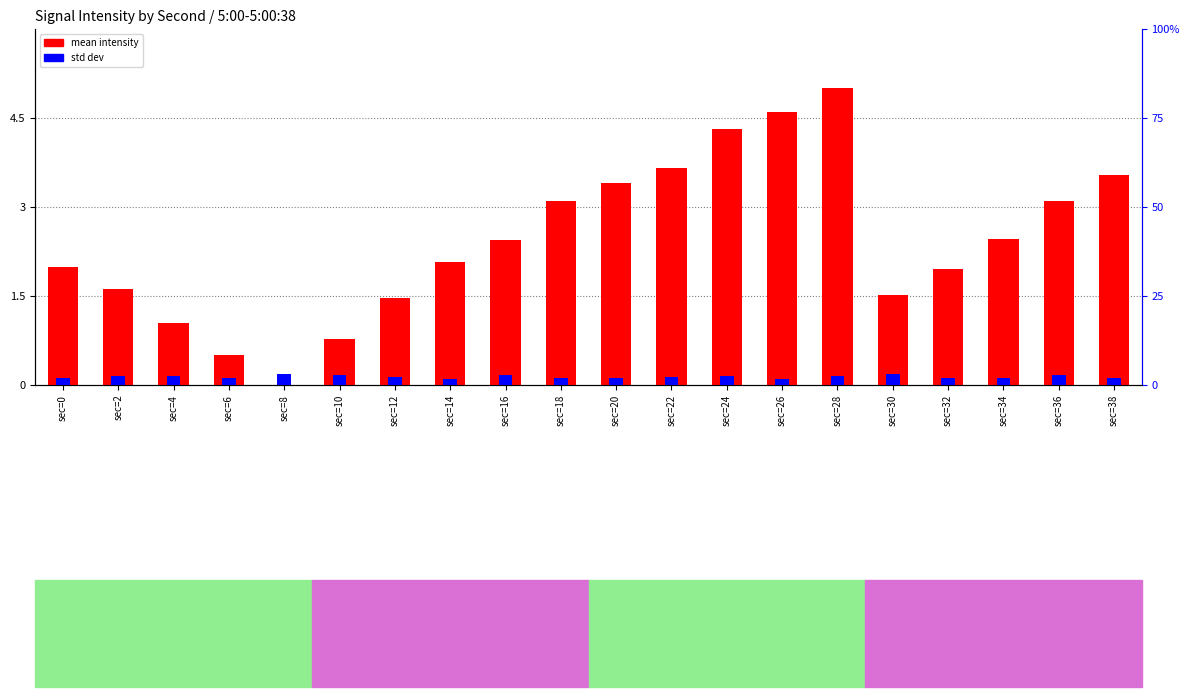

At which category is the sum across all series the highest?

sec=28